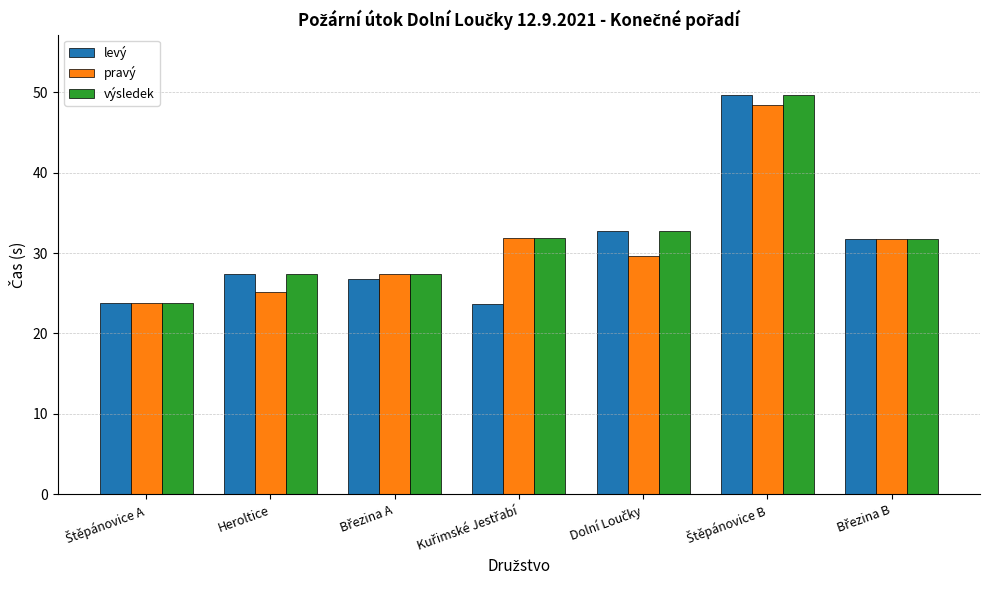

What is the greatest value displayed?

49.7